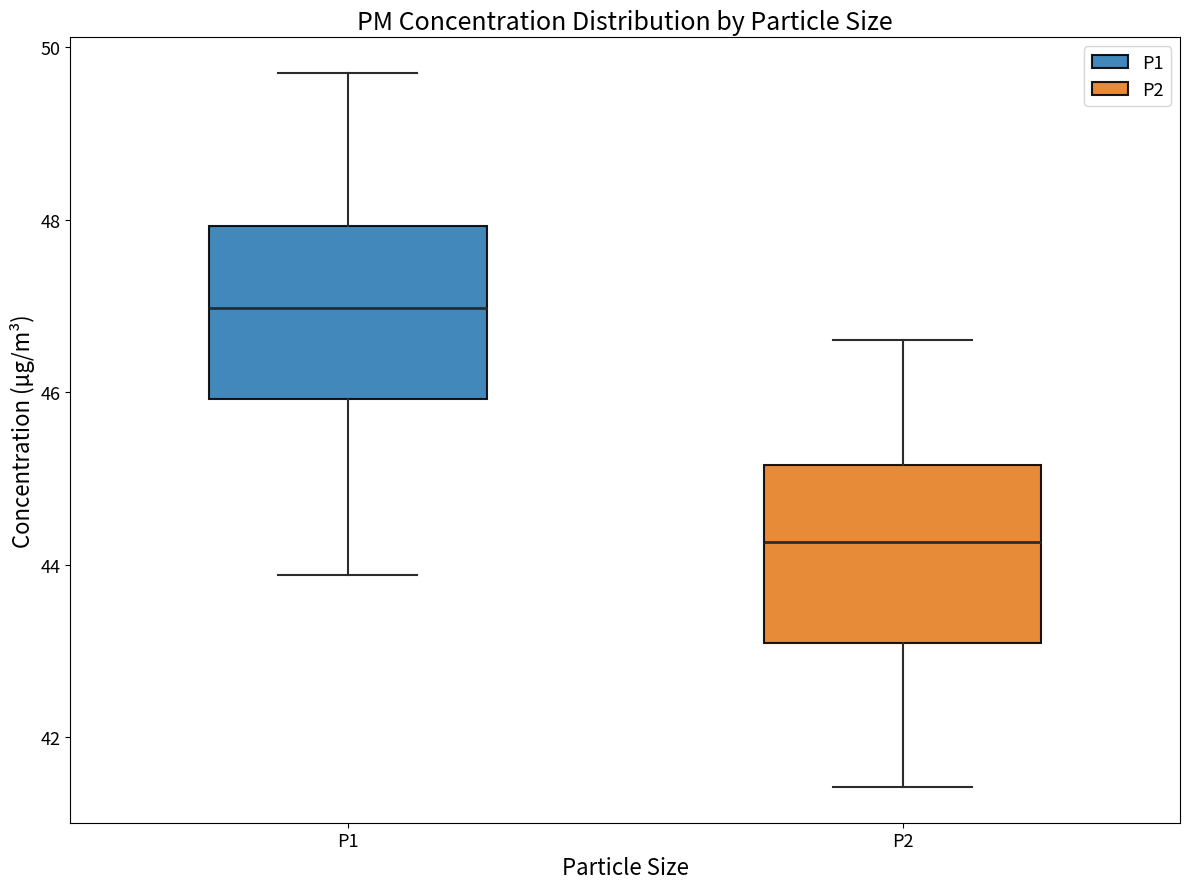

Reading left to right, transcribe this box plot: for each box, give where its median line is, the range the box spans, and where its two whiskers end, as read against the y-axis. The values are not printed on the chart, so give them approximately, as read against the axis.

P1: median 47.0, box 46.0 to 48.0, whiskers 43.8 to 49.8
P2: median 44.2, box 43.0 to 45.2, whiskers 41.4 to 46.6